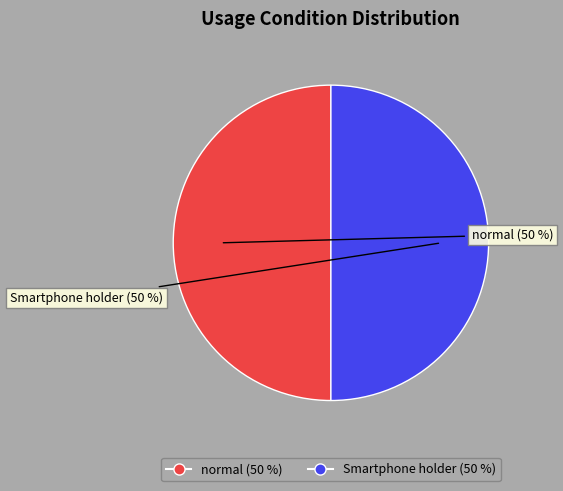

What is the ratio of the value at normal to the value at Smartphone holder?

1.0